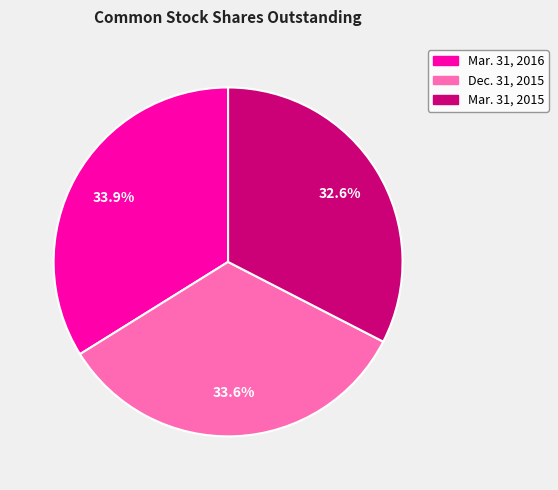

Between Mar. 31, 2016 and Mar. 31, 2015, which is larger?

Mar. 31, 2016